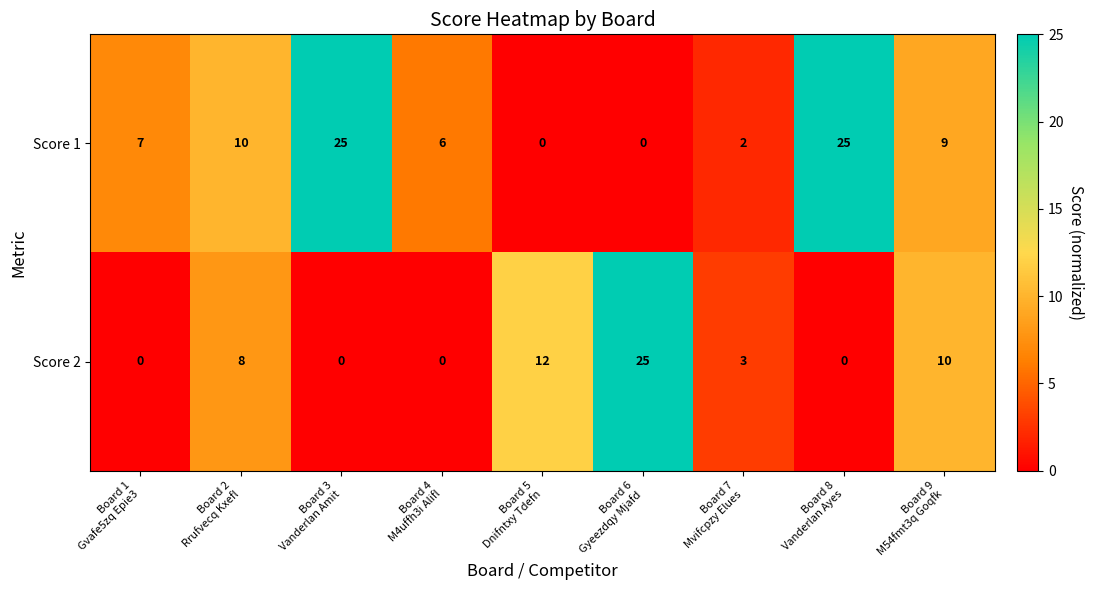

What is the maximum value for Score 2?

25